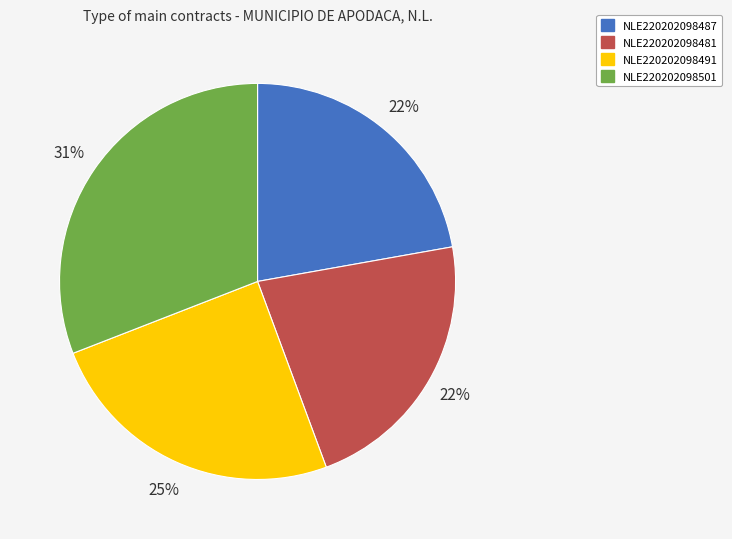

Is it true that NLE220202098487 is 22% of the pie?

True